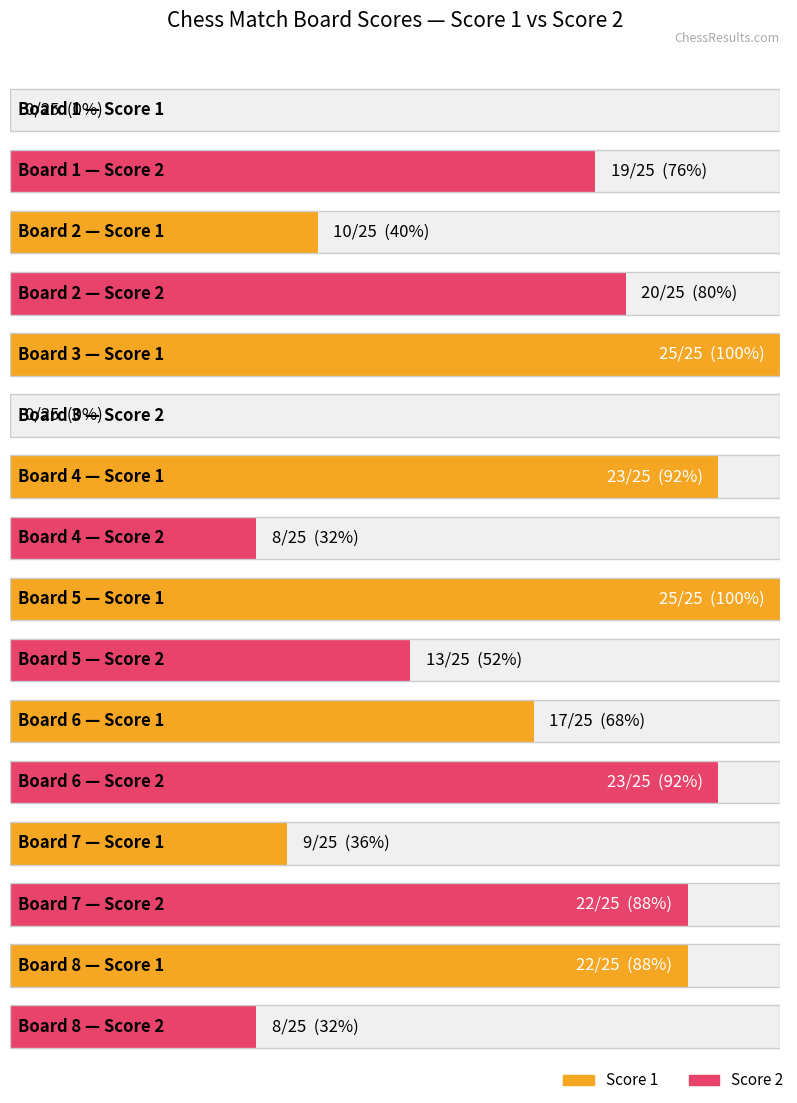

Where does the Score 1 series first go above 22?

Board 3